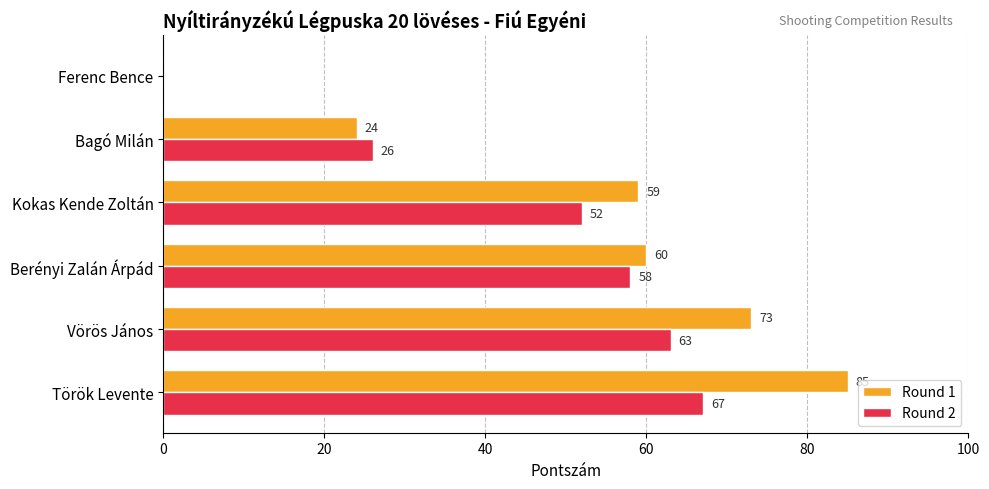

What is the sum of the Round 2 values at Vörös János and Berényi Zalán Árpád?

121